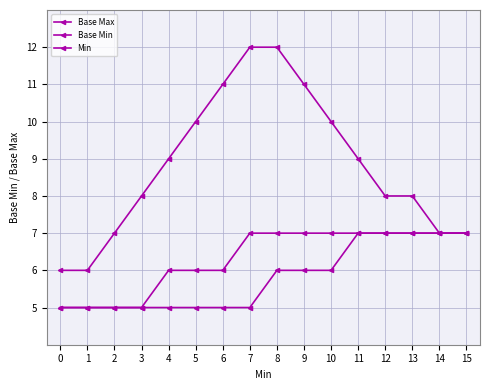

Count the number of categories in the chart.

16